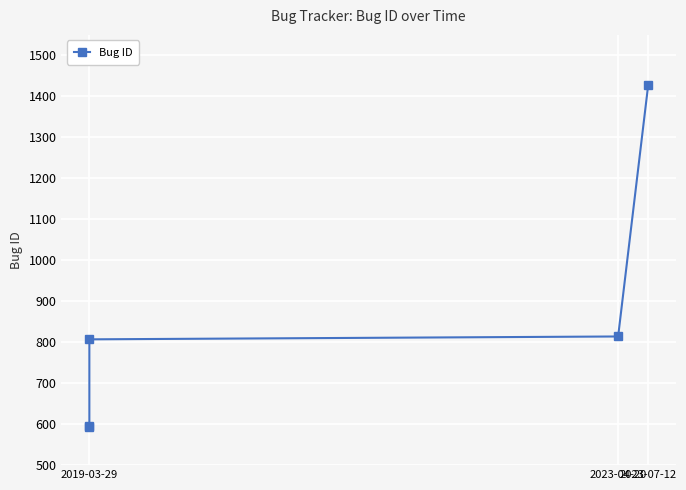

What is the maximum value shown in the chart?

1427